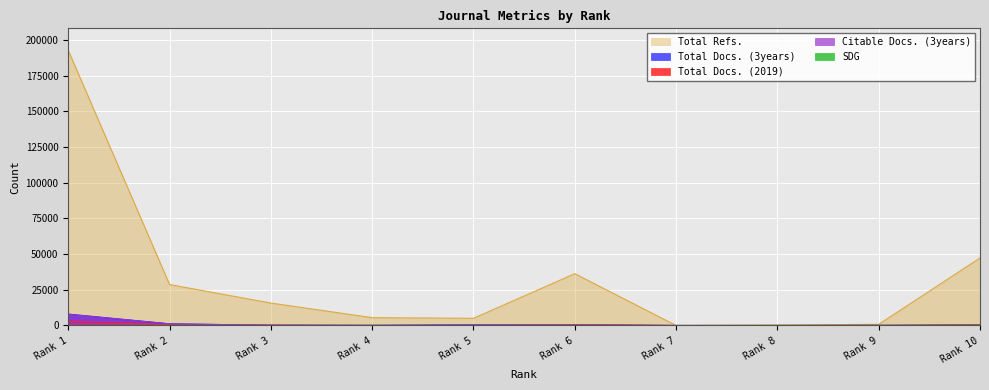

Which category has the highest value in the Citable Docs. (3years) series?

Rank 1